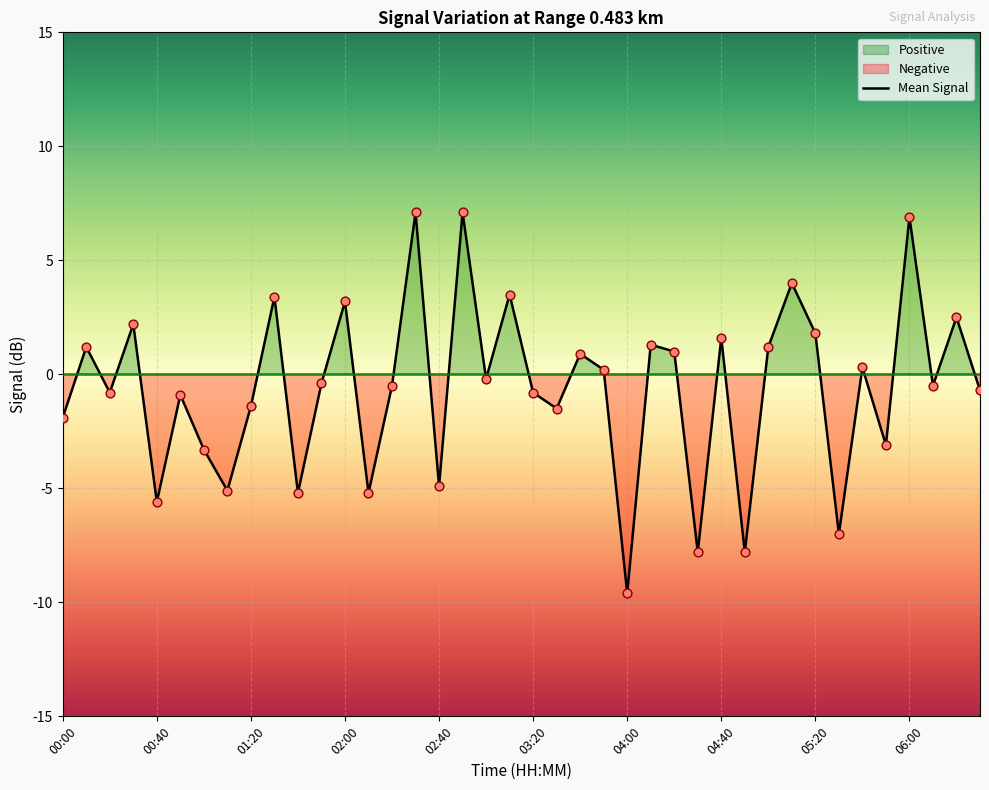

Between 37 and 38, which is larger?

38